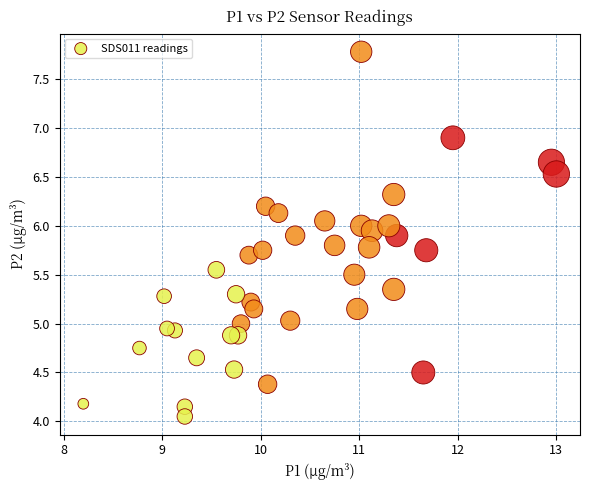

What is the range of Y values (max minus min)?

3.7